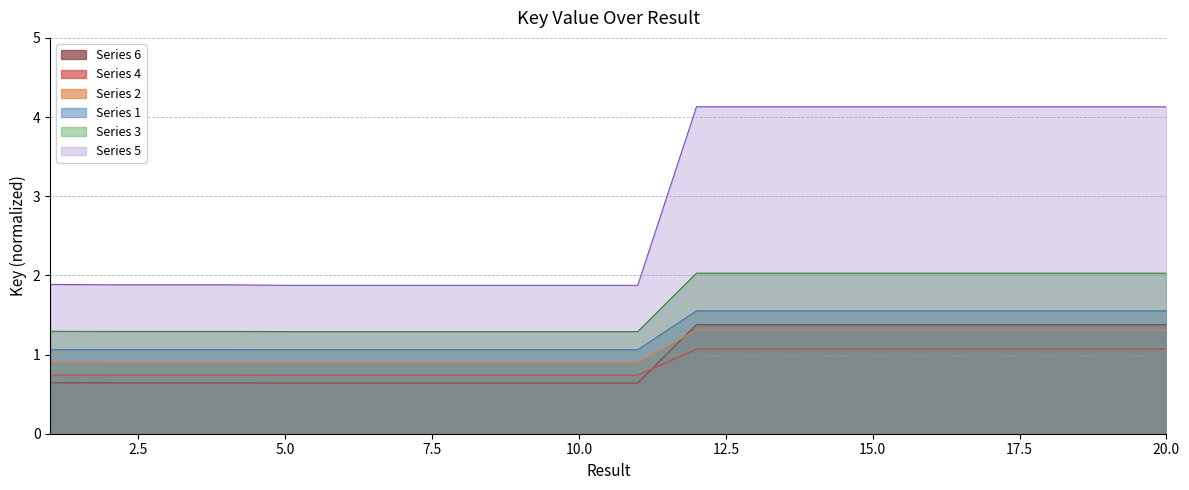

The value at 15 is 2.5. True or false?

False